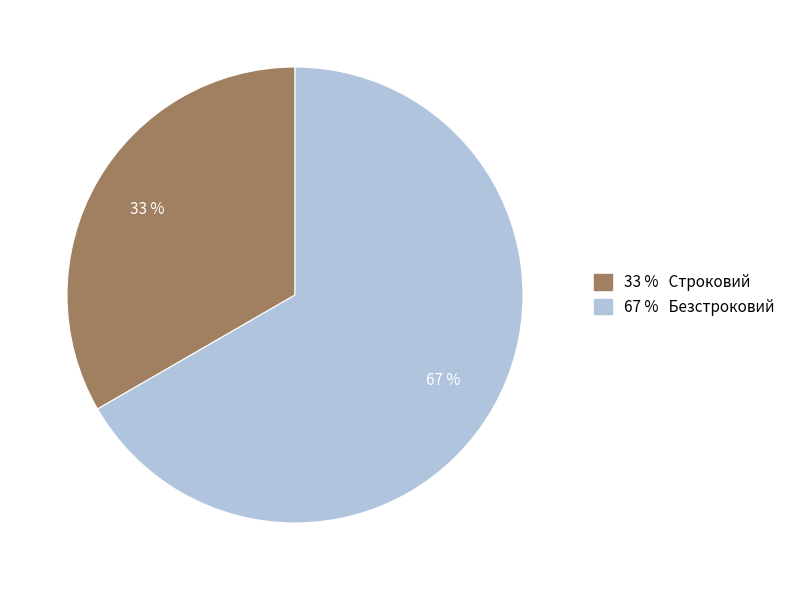

Does any single category account for the majority?

Yes